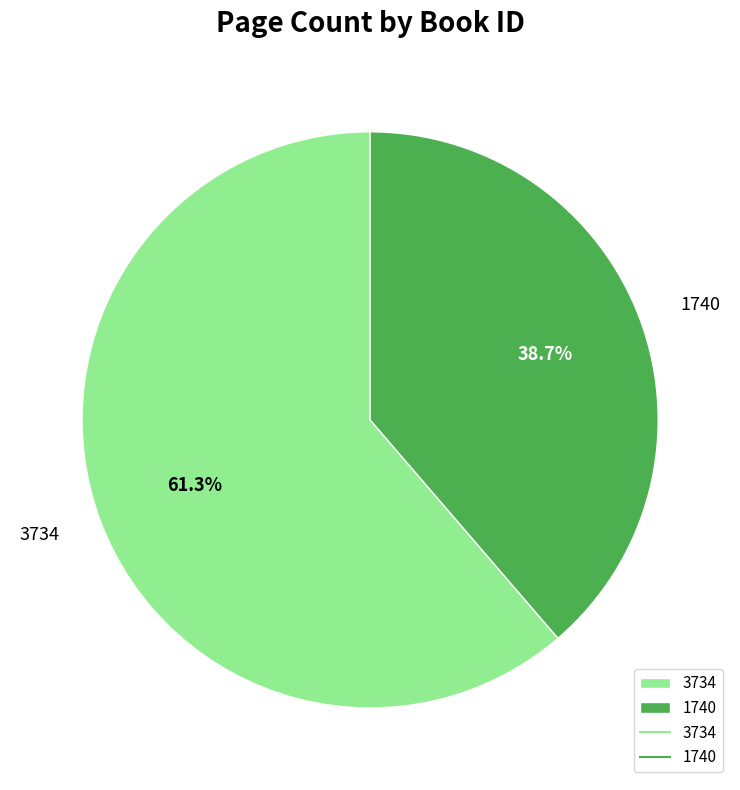

Which category accounts for the majority?

3734